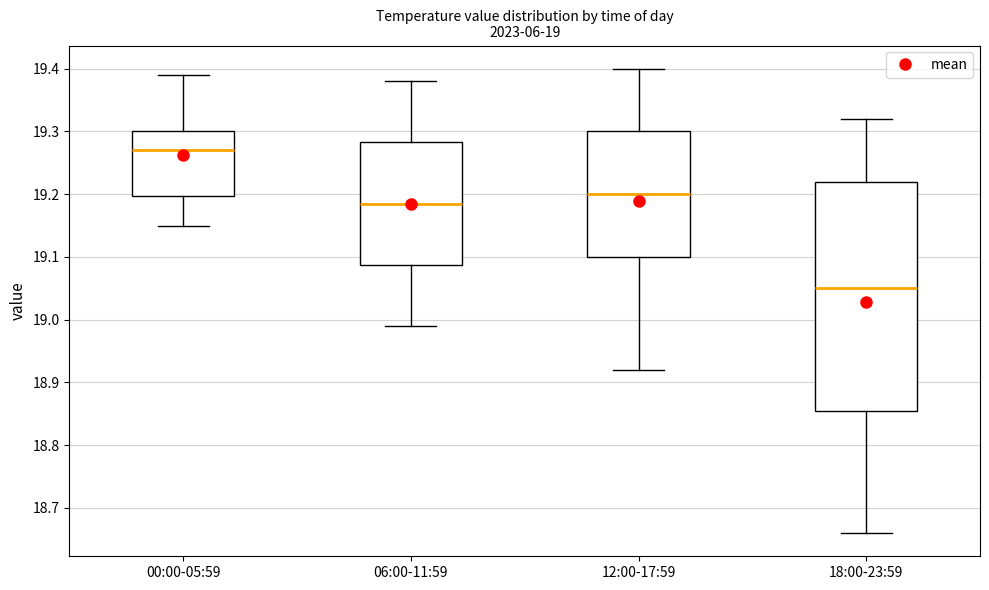

Which box is the tallest, from its lower edge to its upper edge?

18:00-23:59